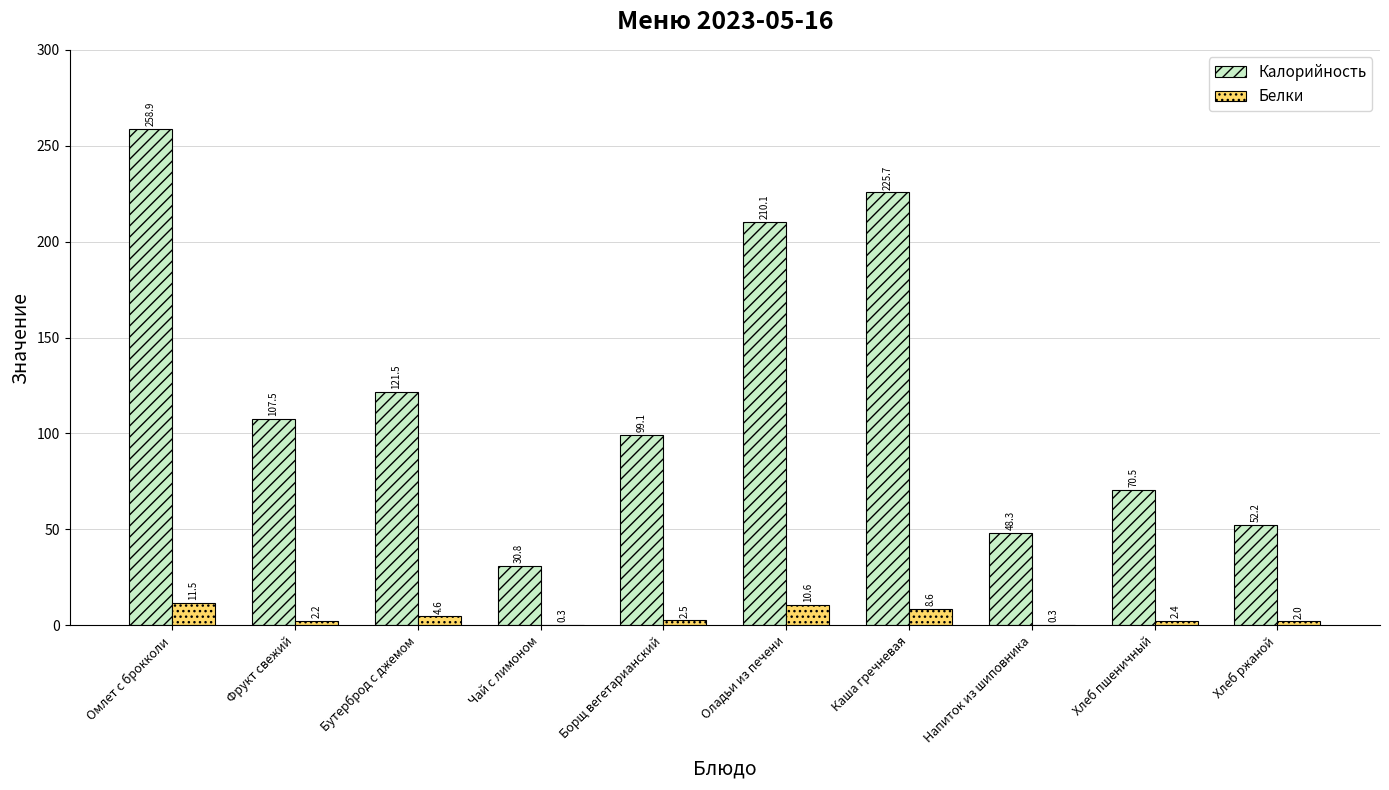

At which label is Белки closest to 5?

Бутерброд с джемом